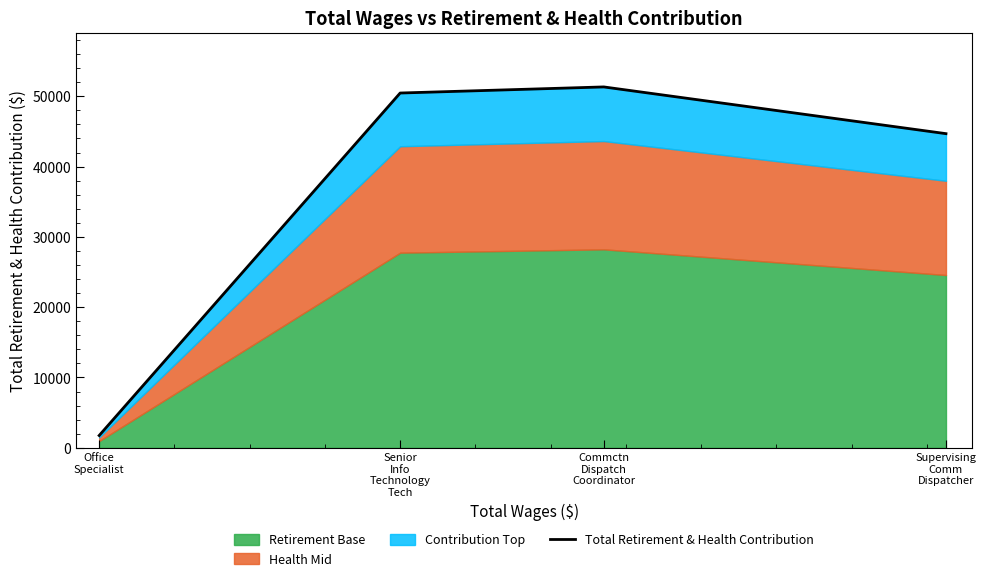

What is the difference between the maximum and minimum values?

49580